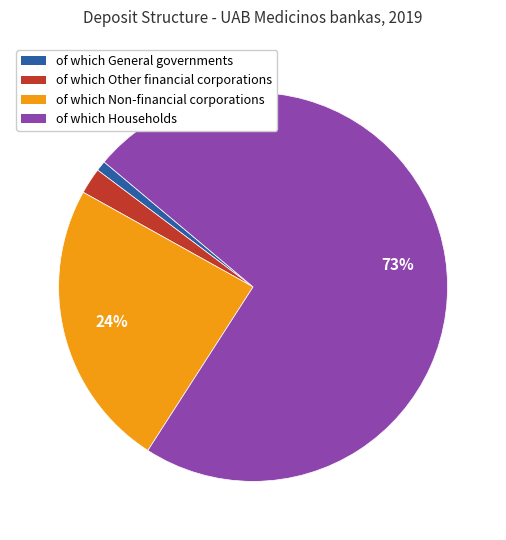

To the nearest percent, what is the average slice percentage?

25%